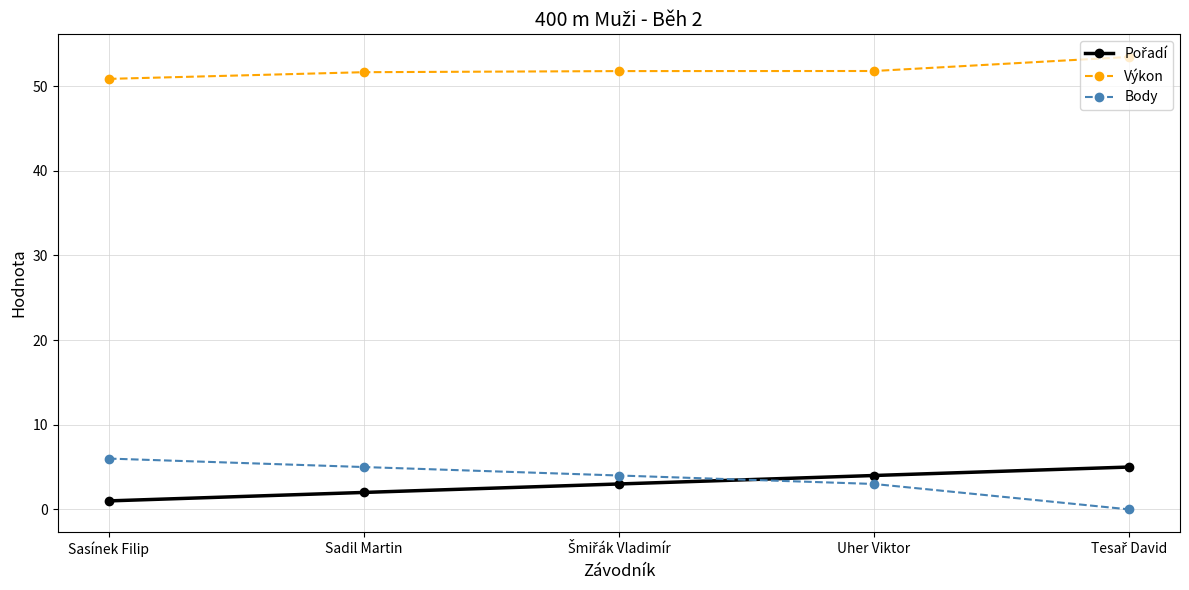

Count the number of data series in this chart.

3